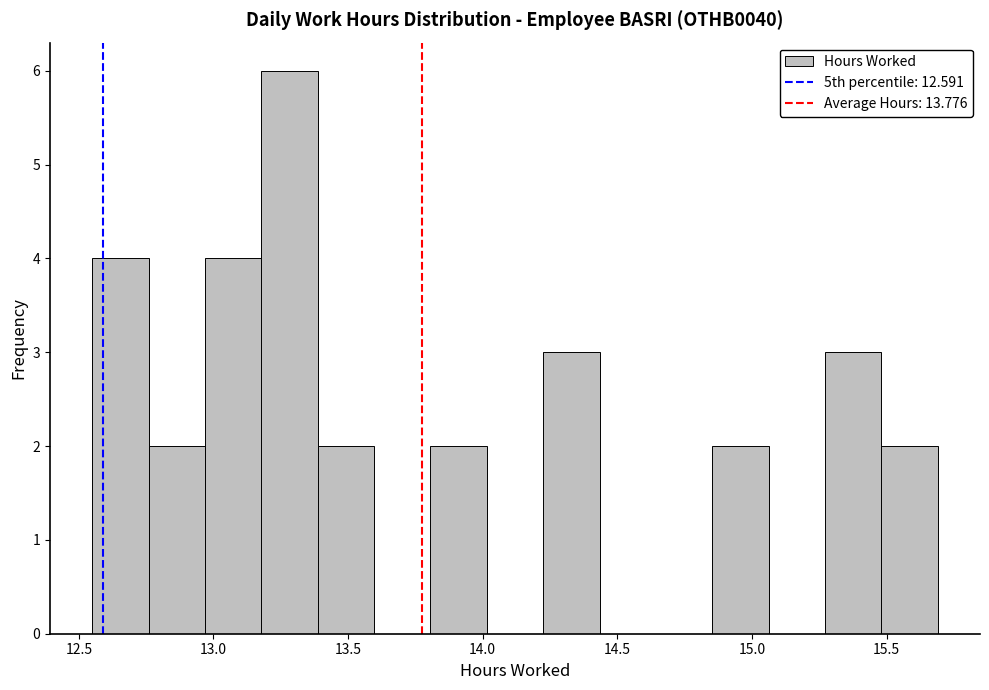

Reading left to right, list every bar in this chart as the range it spans on the x-axis followed by its height. Neither the bar edges nor the heights are printed on the chart, so give them approximately, as read against the axes.

12.55 to 12.75: 4
12.75 to 12.95: 2
12.95 to 13.20: 4
13.20 to 13.40: 6
13.40 to 13.60: 2
13.60 to 13.80: 0
13.80 to 14.00: 2
14.00 to 14.20: 0
14.20 to 14.45: 3
14.45 to 14.65: 0
14.65 to 14.85: 0
14.85 to 15.05: 2
15.05 to 15.25: 0
15.25 to 15.50: 3
15.50 to 15.70: 2